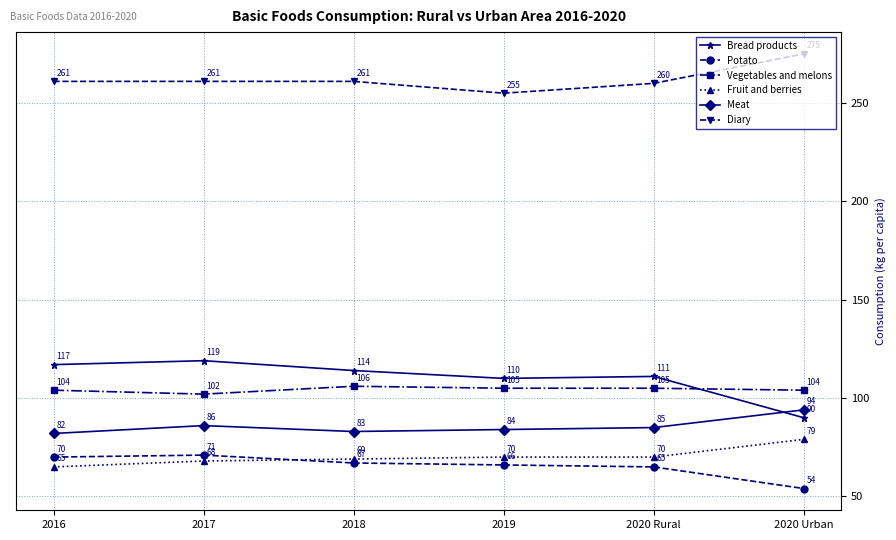

True or false: Meat has more than 0 points higher than both neighbors.

True